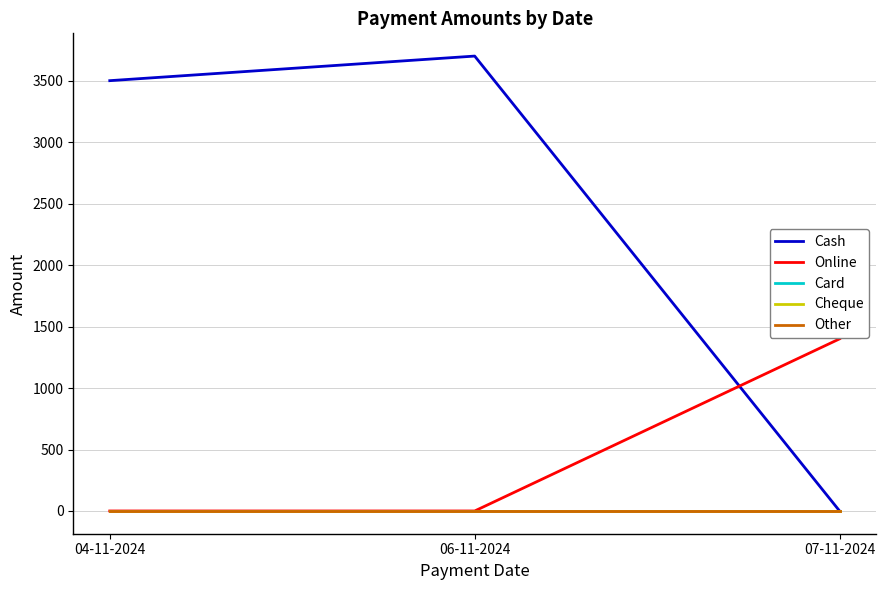

Which series has the widest spread of values?

Cash